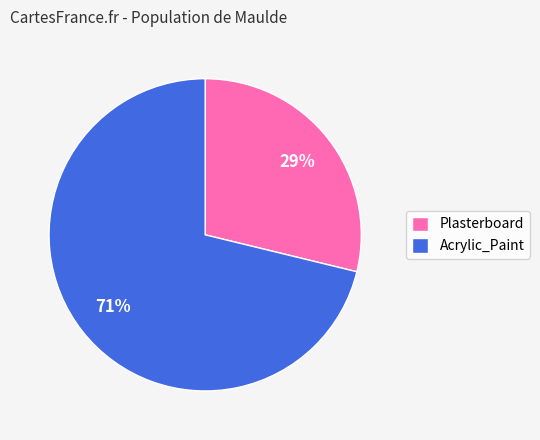

Rank the categories by value from highest to lowest.

Acrylic_Paint, Plasterboard